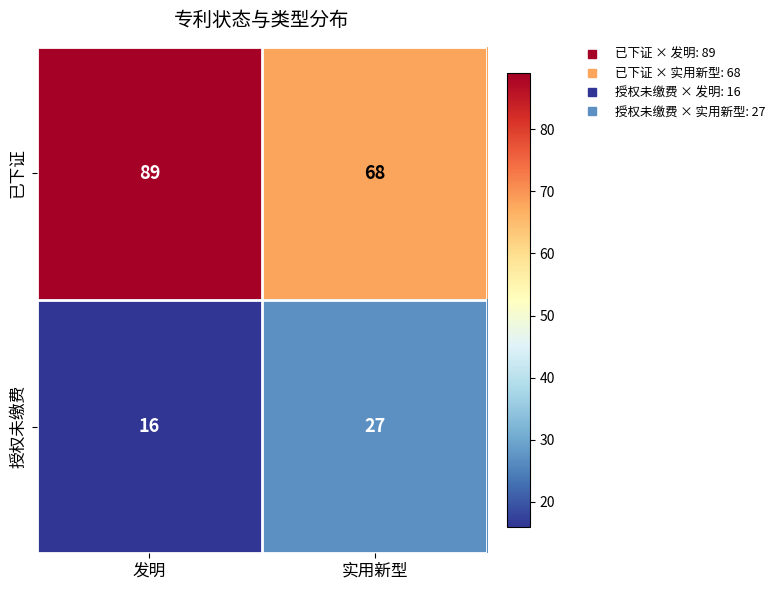

Between 发明 and 实用新型, which series saw the biggest shift?

已下证